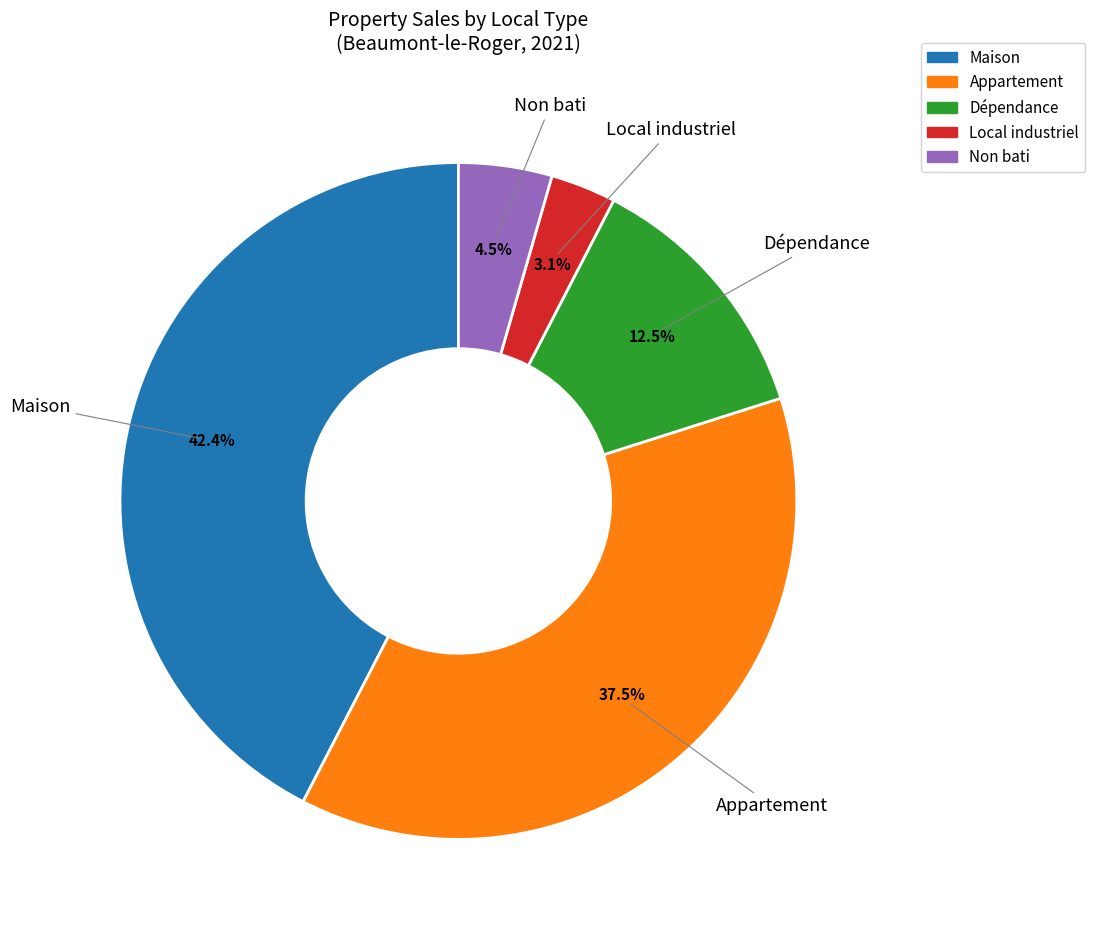

Is there a majority slice in this chart?

No